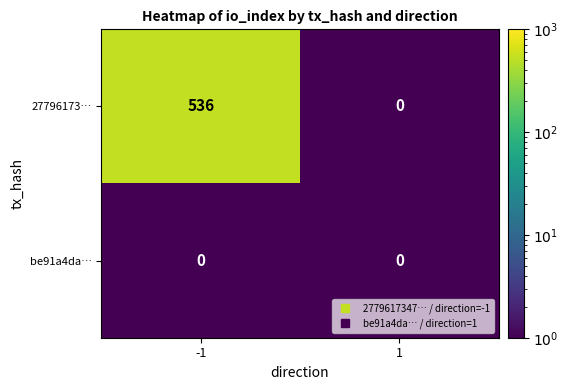

At how many categories does at least one series exceed 41?

1